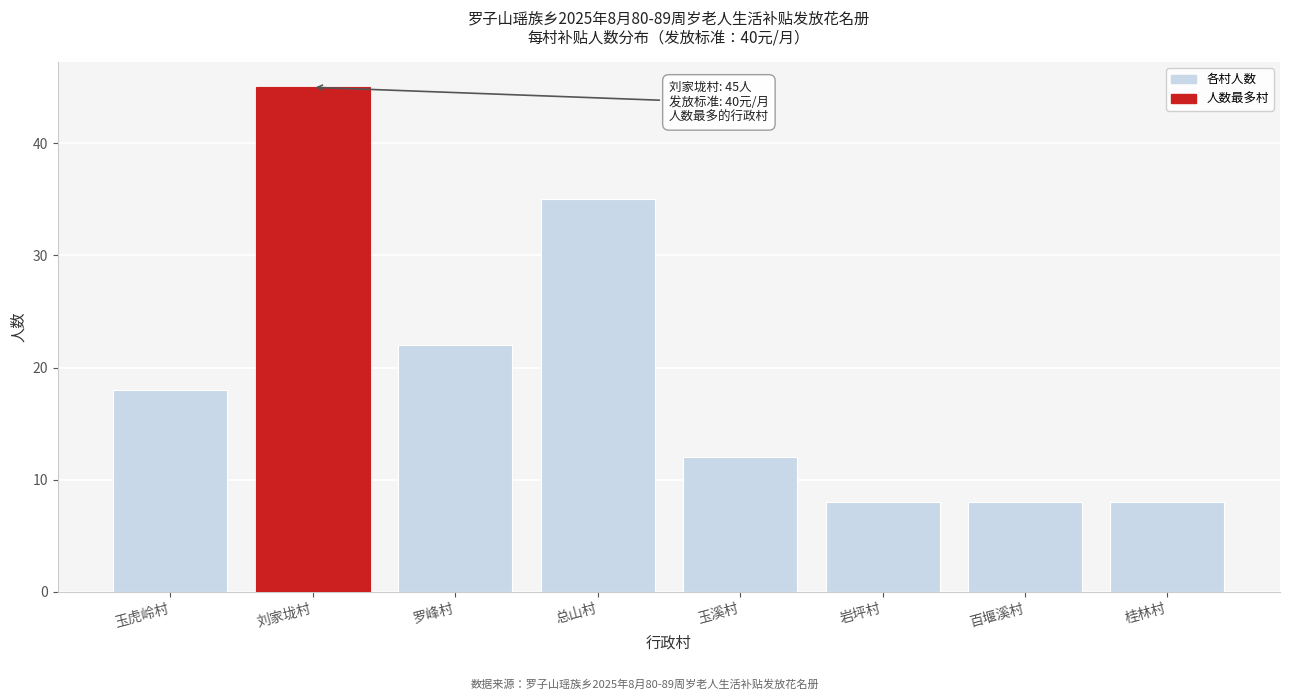

Reading right to left, list all the values displayed in this chart.

8	8	8	12	35	22	45	18